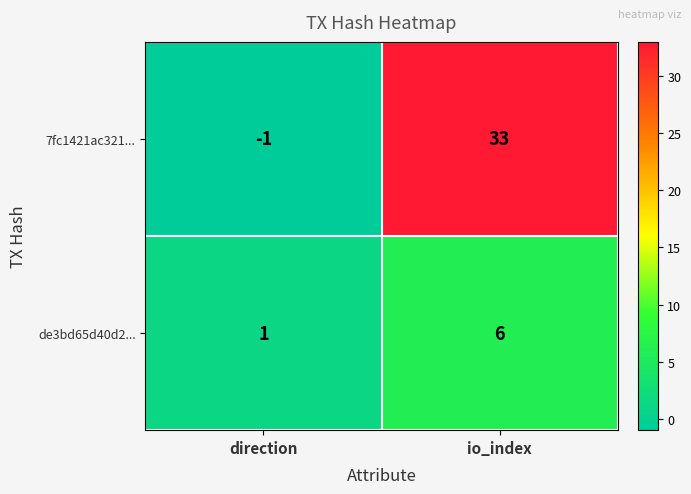

Which series has the widest spread of values?

7fc1421ac321...